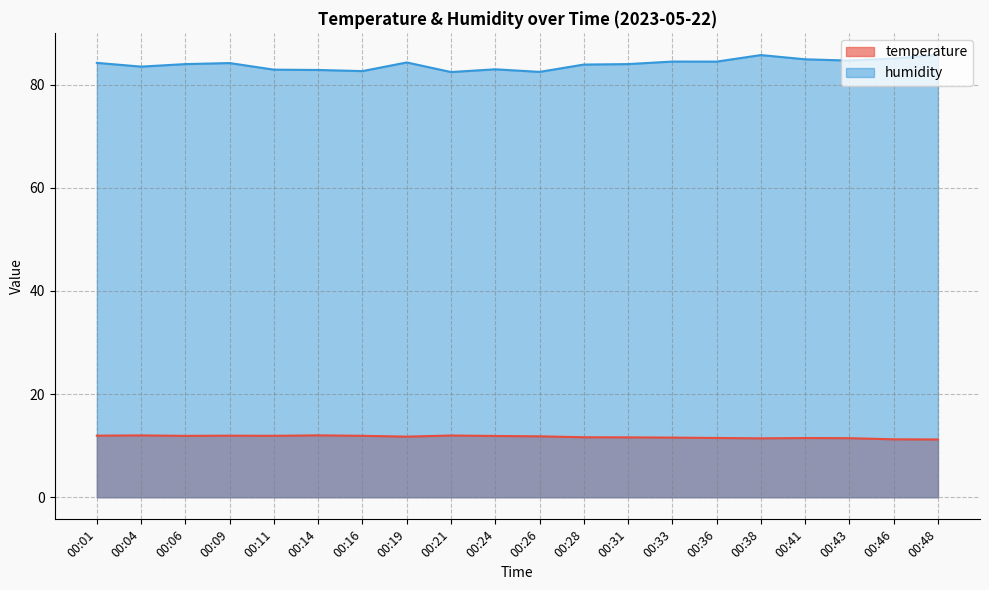

What is the value of the temperature point at the 15th from the left?

11.5